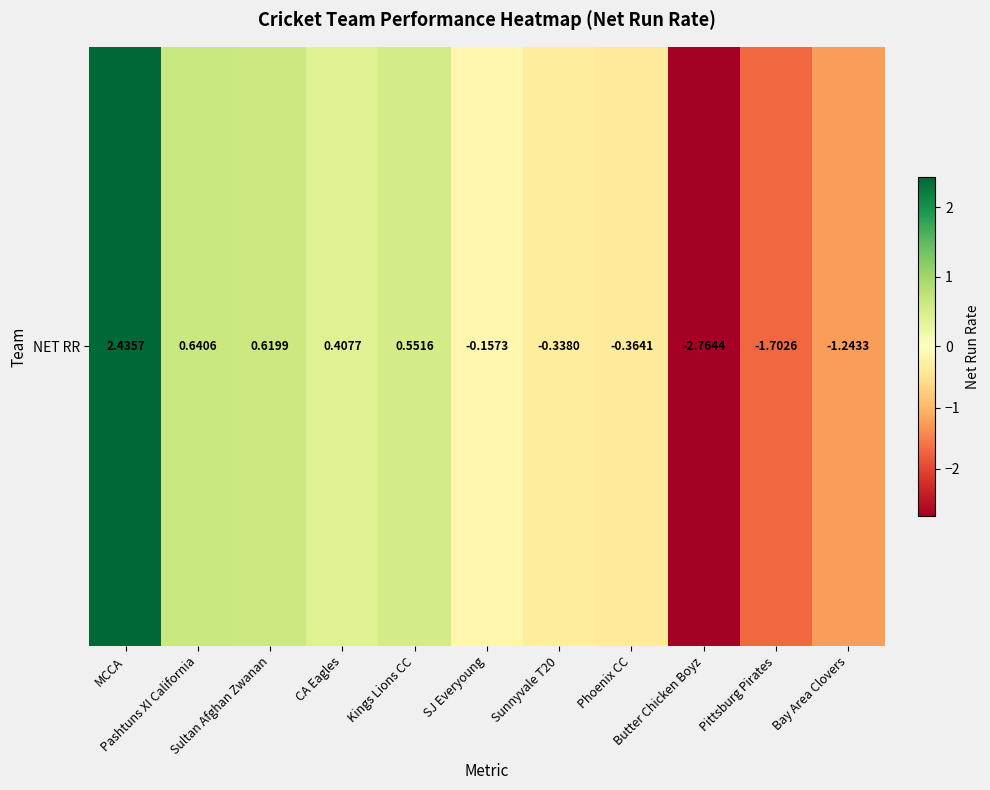

List the labels in order of value, largest first.

MCCA, Pashtuns XI California, Sultan Afghan Zwanan, Kings Lions CC, CA Eagles, SJ Everyoung, Sunnyvale T20, Phoenix CC, Bay Area Clovers, Pittsburg Pirates, Butter Chicken Boyz